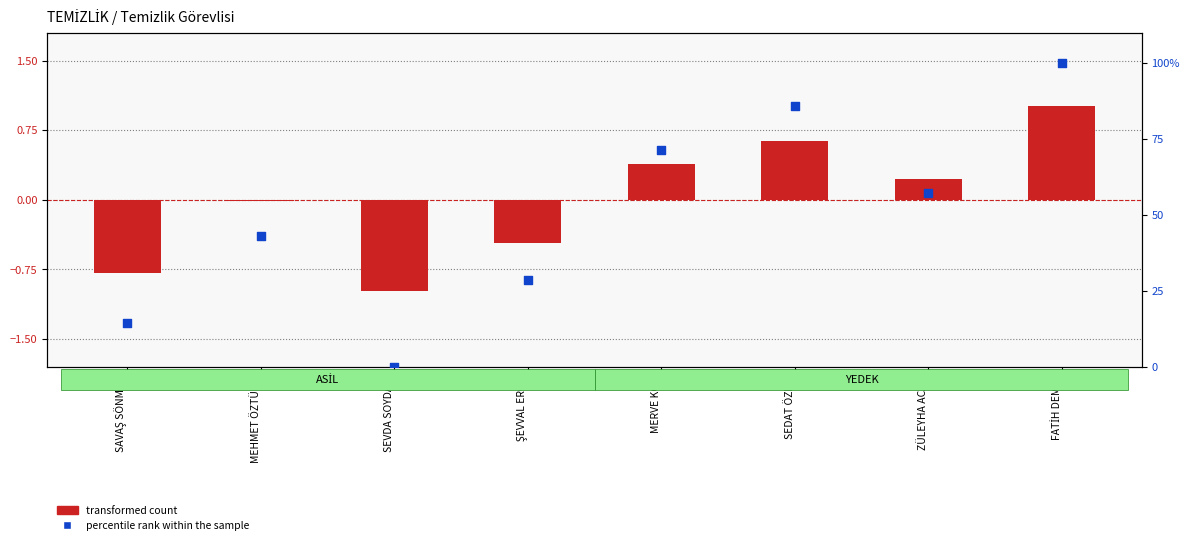

Which series reaches the maximum Y coordinate?

percentile rank within the sample